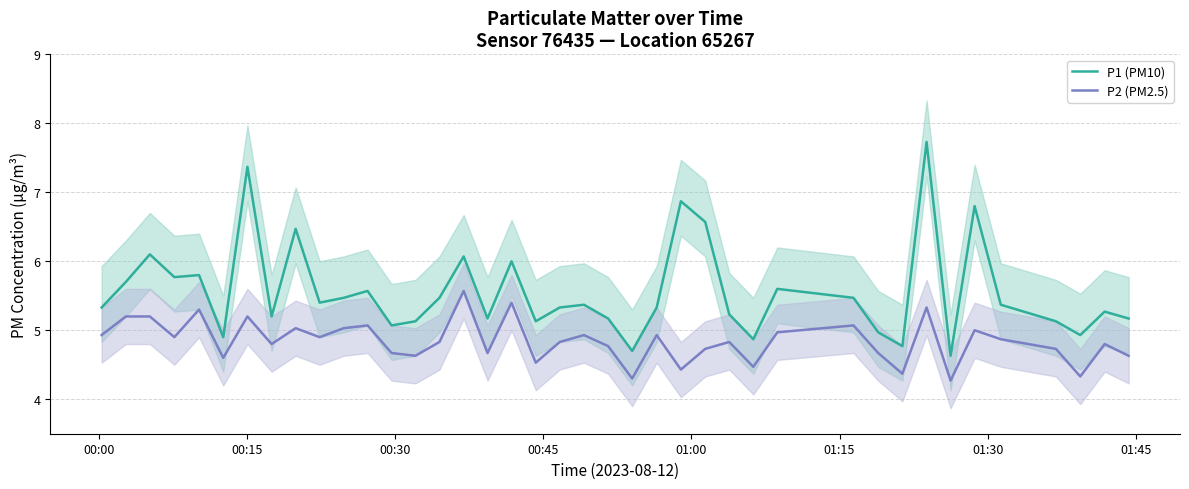

Rank the series by their average value, from highest to lowest.

P1 (PM10), P2 (PM2.5)